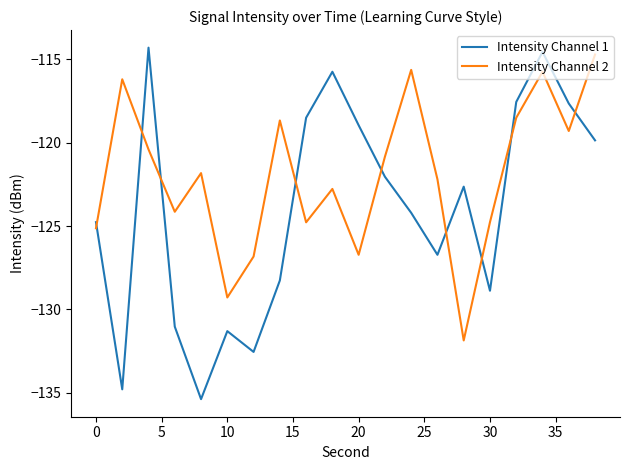

What is the minimum value shown in the chart?

-135.4